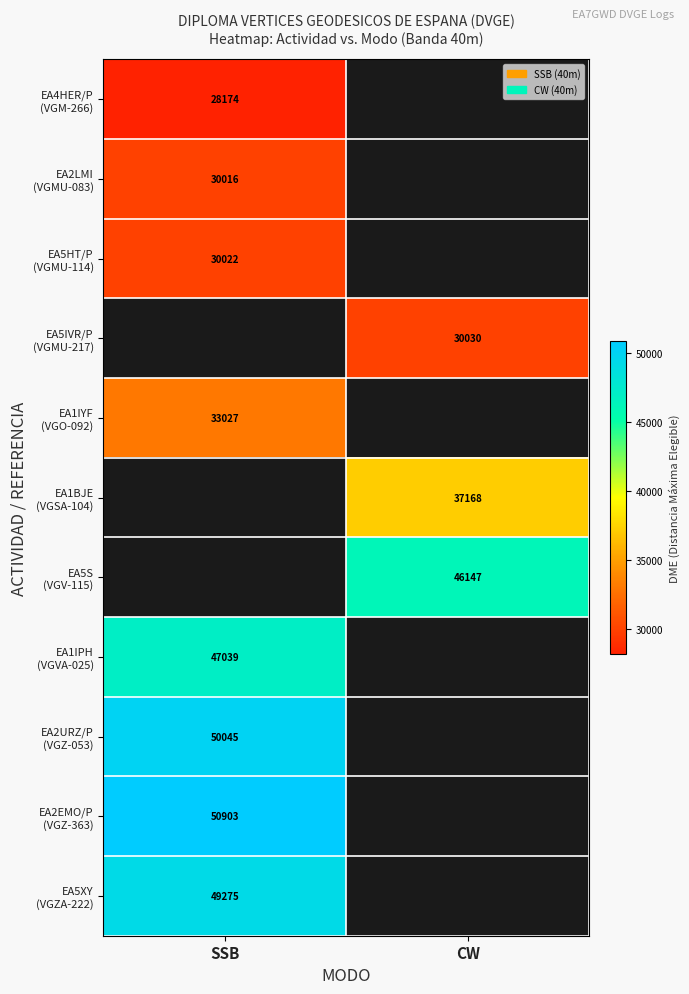

At which label does EA1BJE (VGSA-104) reach its minimum?

SSB